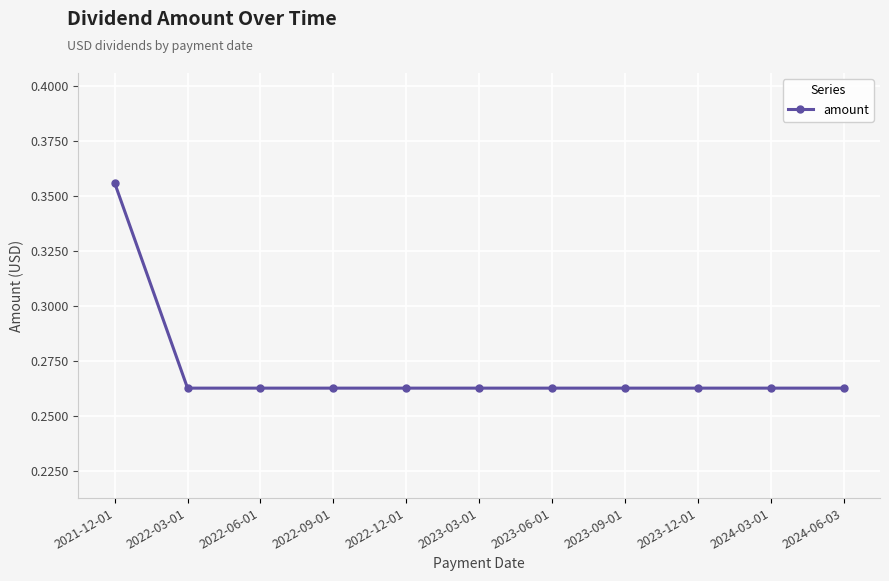

Count the values in the range 0 to 1.

11